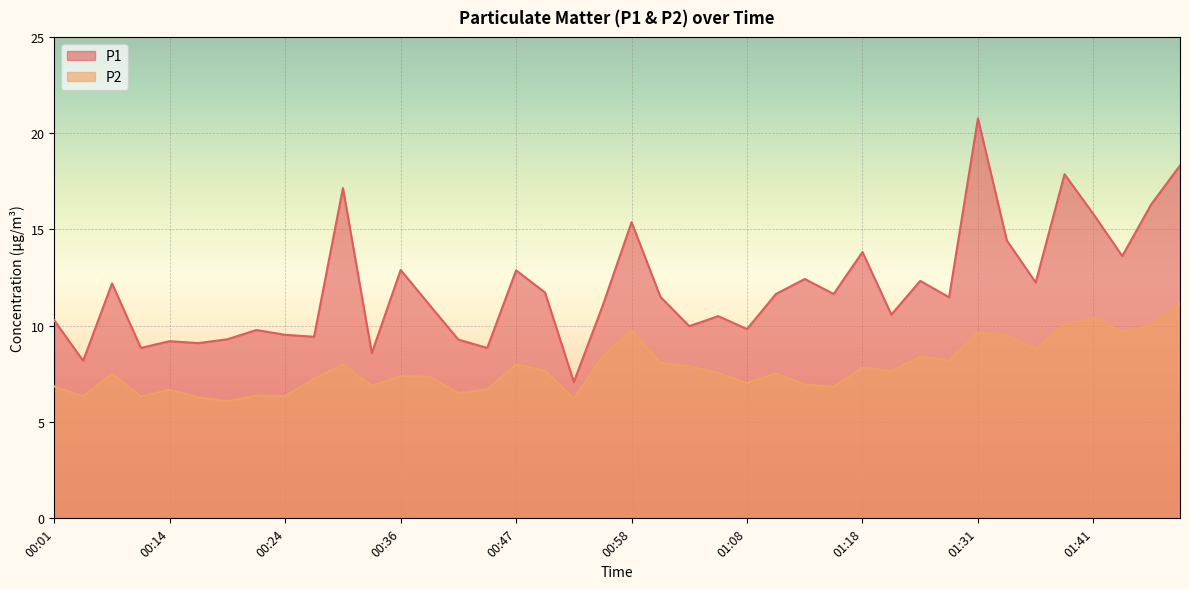

At which label does P2 reach its minimum?

00:19